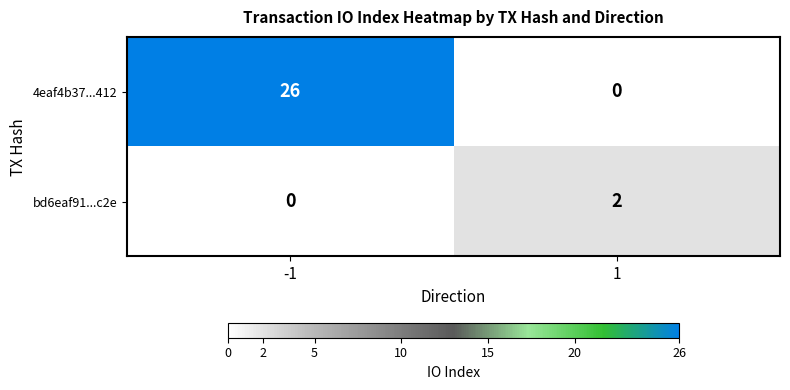

How many data points does each series have?

2